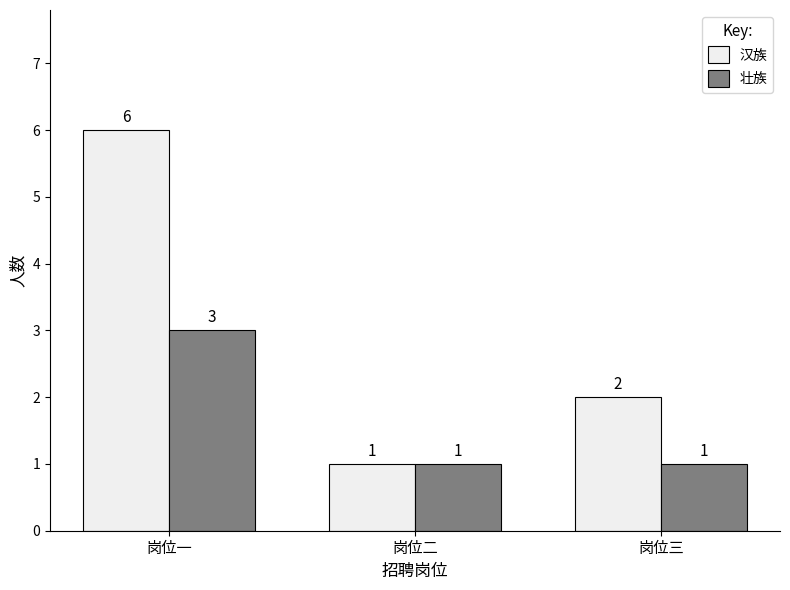

What is the maximum value shown in the chart?

6